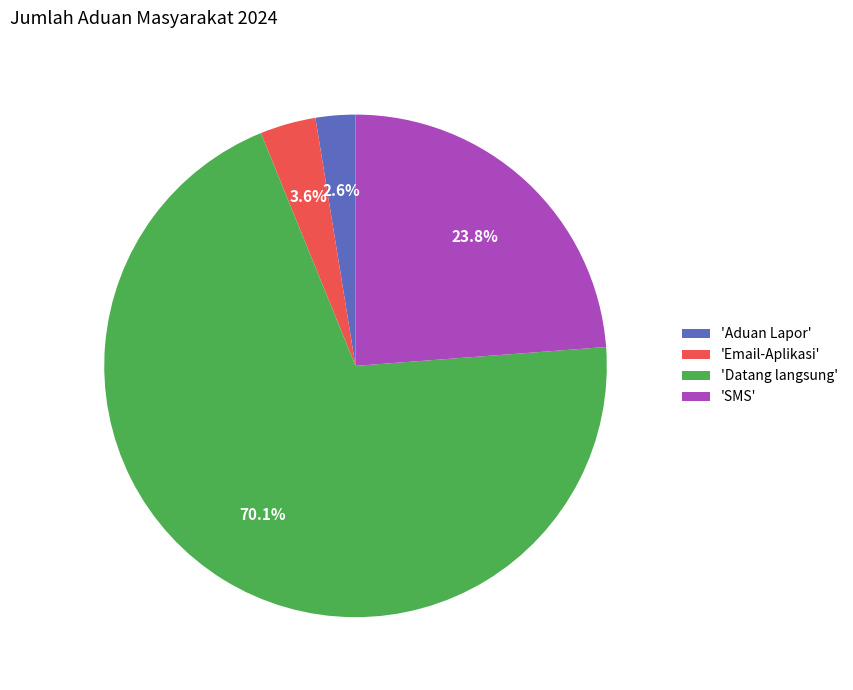

Which slice is the largest?

'Datang langsung'